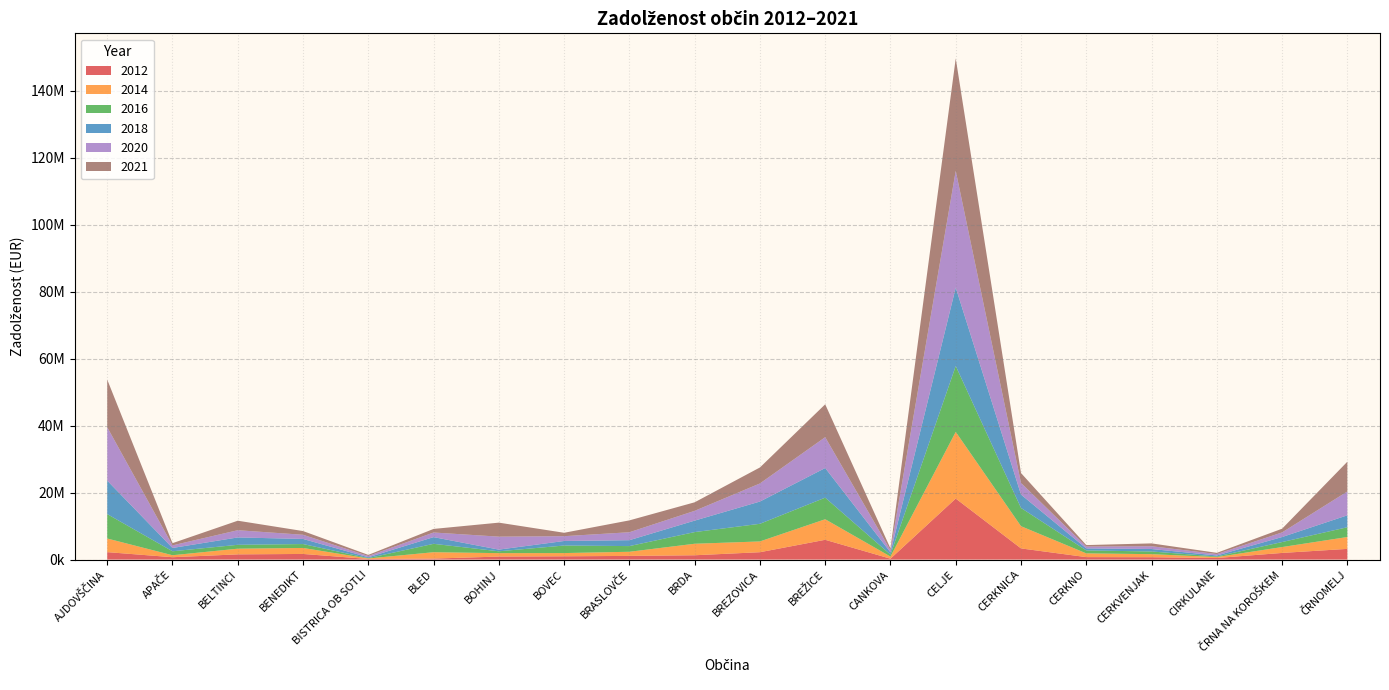

What is the sum of all 2020 values?

96377241